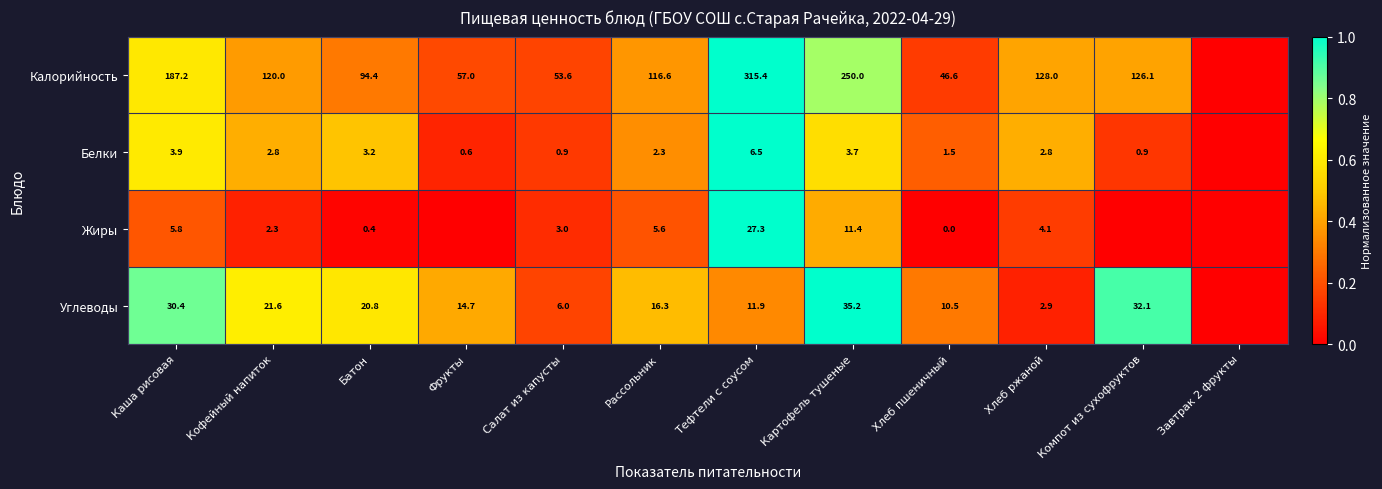

The Калорийность series shows 0.2 at Хлеб пшеничный. True or false?

False